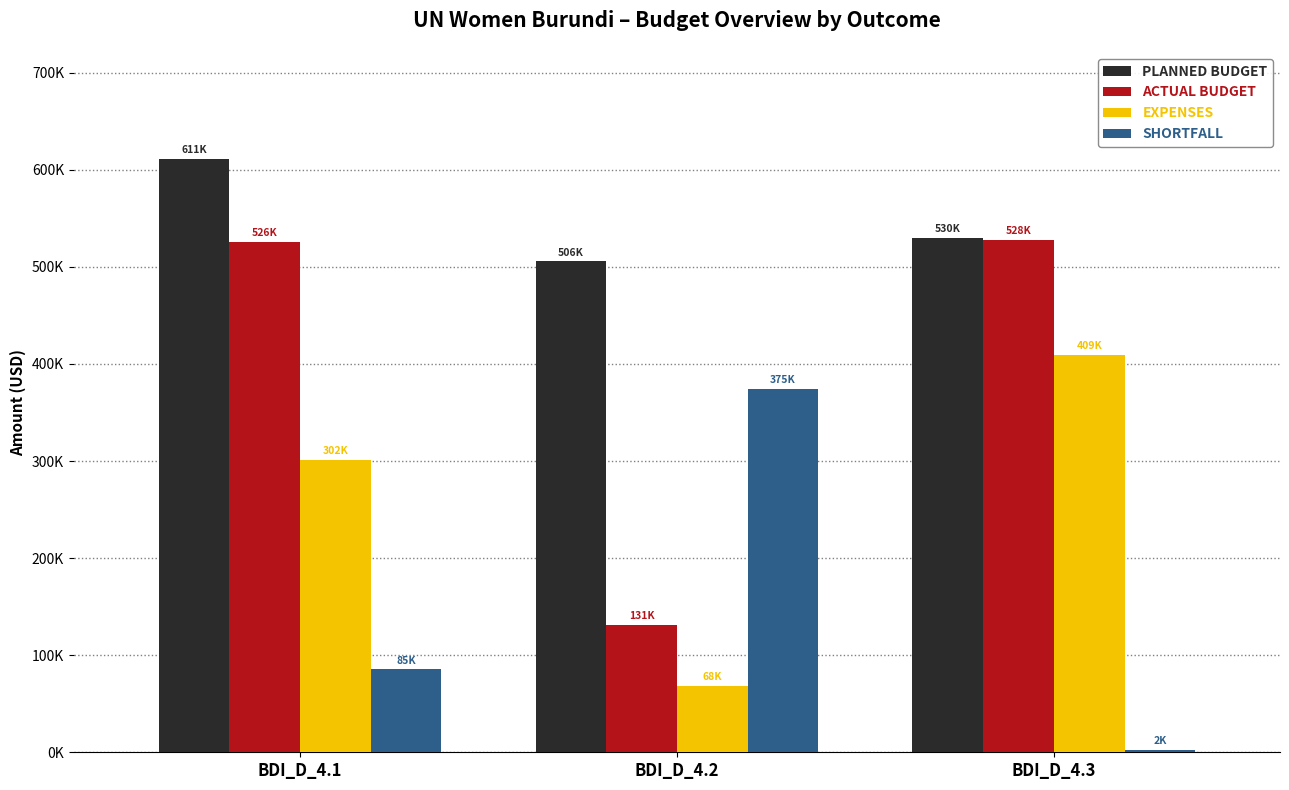

Where is ACTUAL BUDGET nearest to the value 329259?

BDI_D_4.1